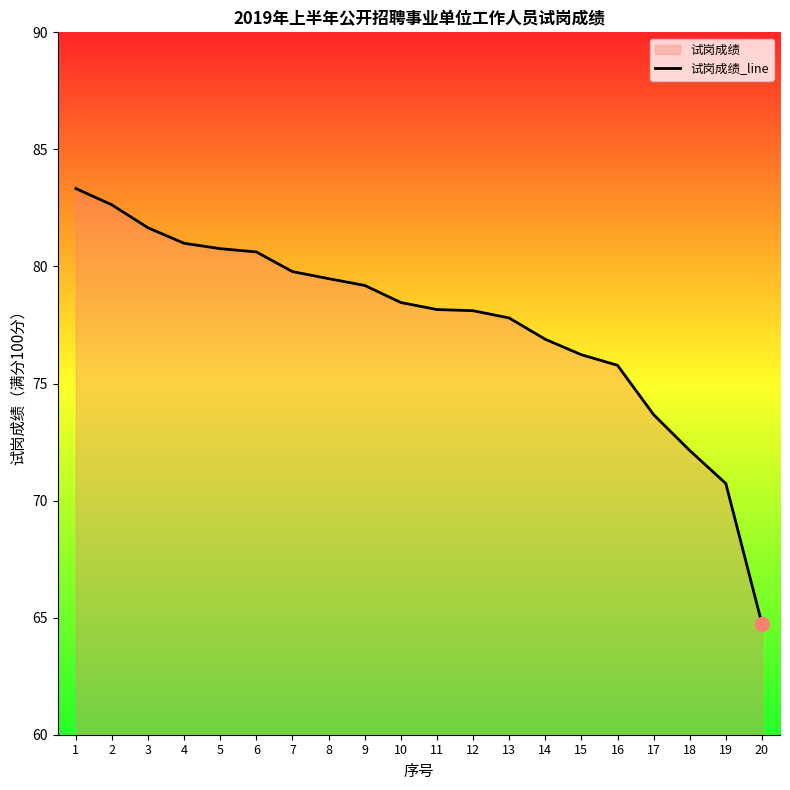

The value at 12 is 78.1. True or false?

True